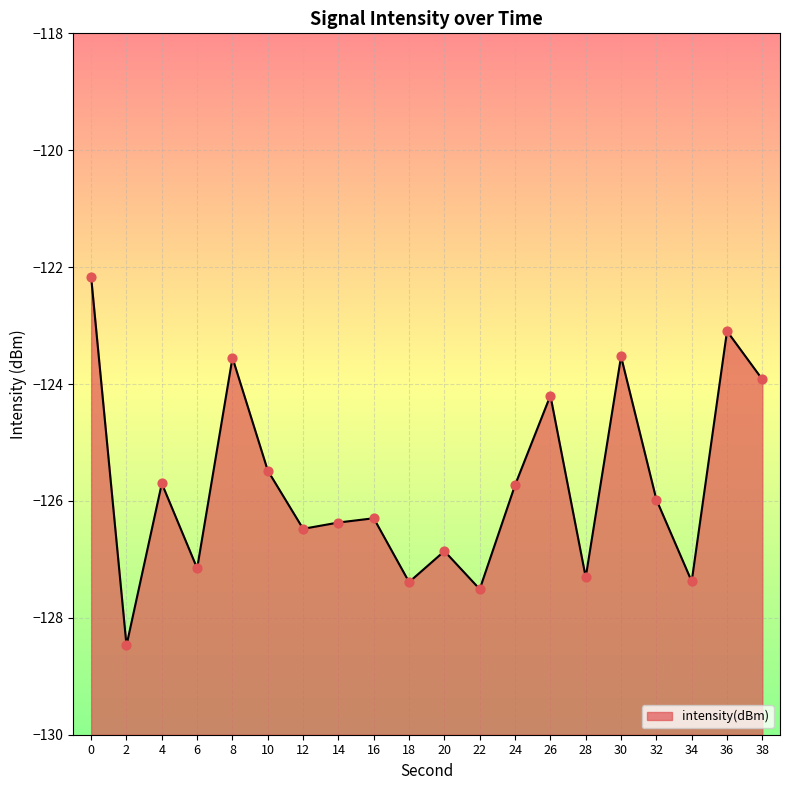

What is the change in value from 2 to 32?

+2.5